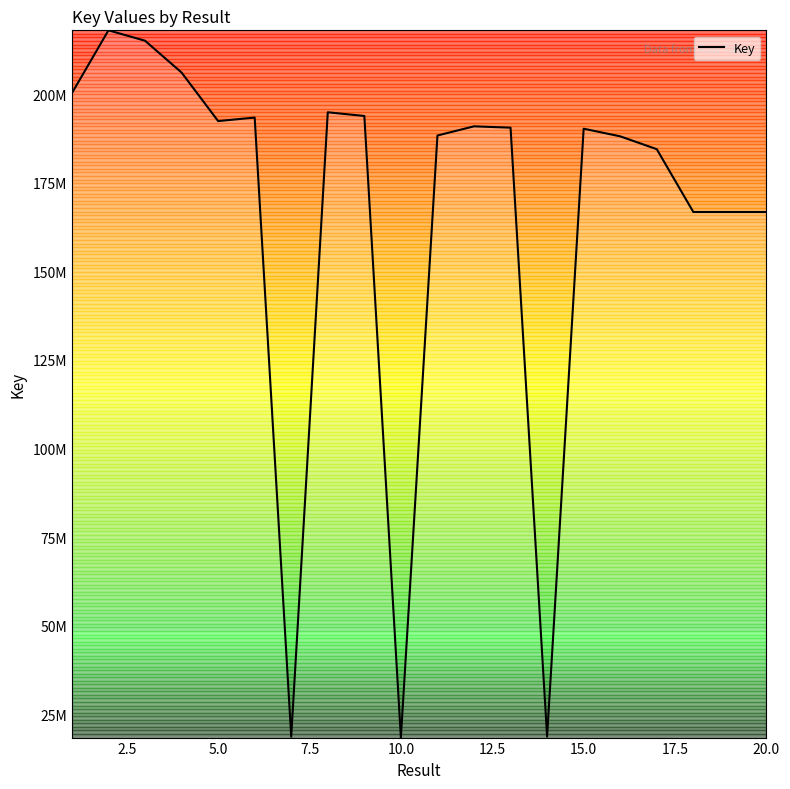

Does the chart display data point markers on the line(s)?

No